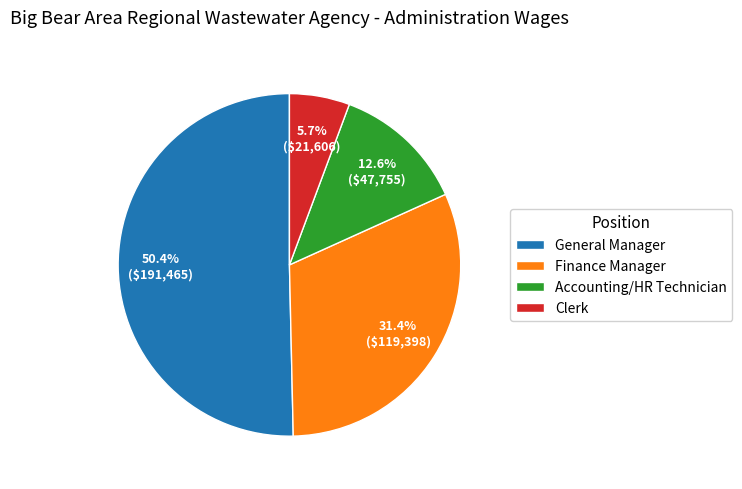

Is there a majority slice in this chart?

Yes